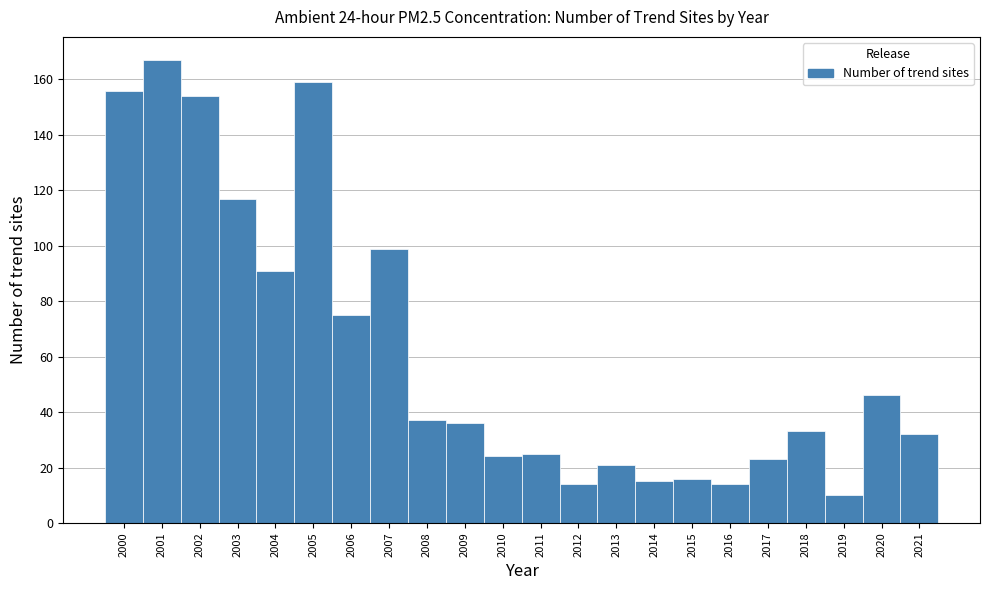

Which range on the x-axis has the tallest bar?

2000.5 to 2001.5